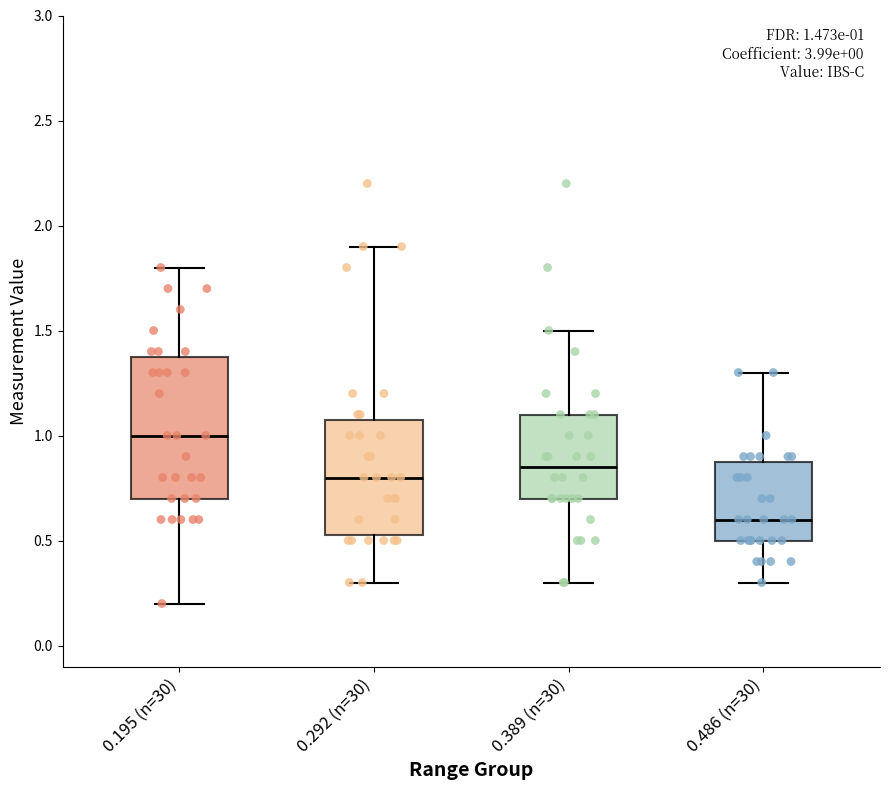

Comparing the boxes themselves (not the whiskers), which one is the tallest?

0.195 (n=30)